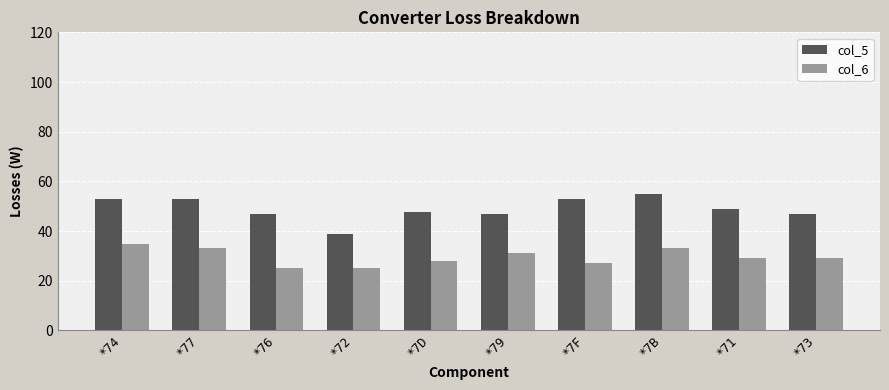

Reading left to right, transcribe all the data shown in this chart.

col_5: *74=53.0	*77=53.0	*76=47.0	*72=39.0	*7D=47.5	*79=47.0	*7F=53.0	*7B=55.0	*71=49.0	*73=47.0
col_6: *74=35.0	*77=33.0	*76=25.0	*72=25.0	*7D=28.0	*79=31.0	*7F=27.0	*7B=33.0	*71=29.0	*73=29.0